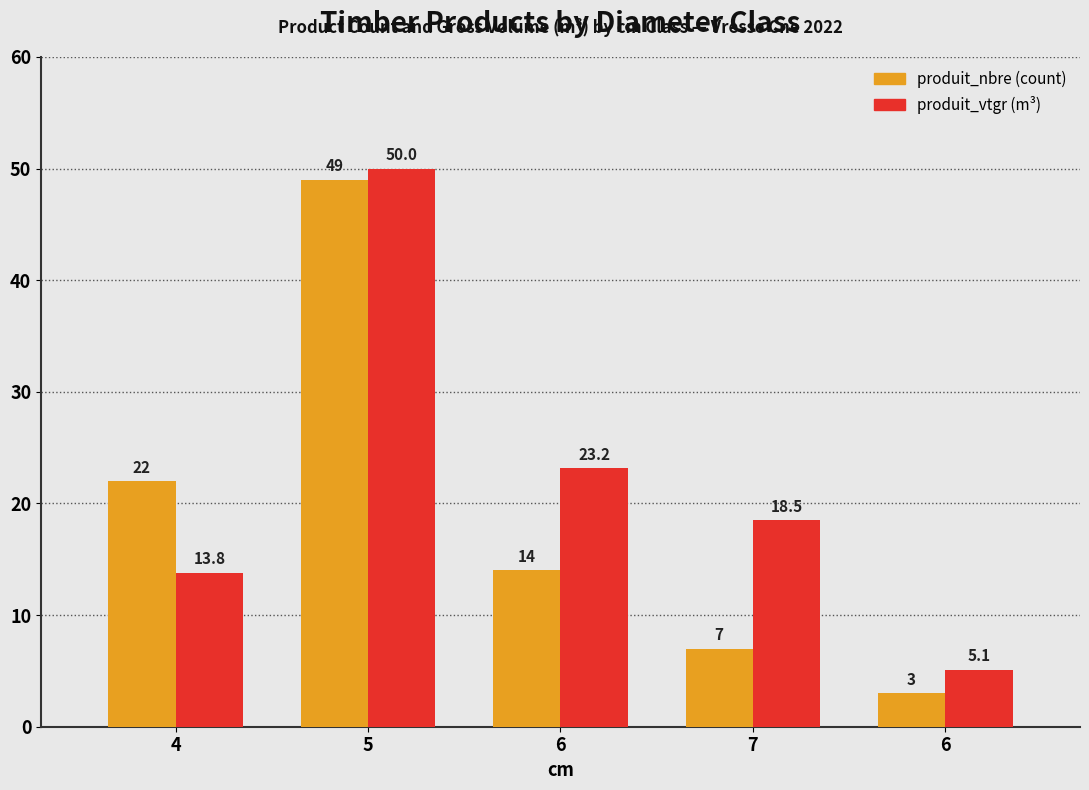

Does the chart contain stacked bars?

No